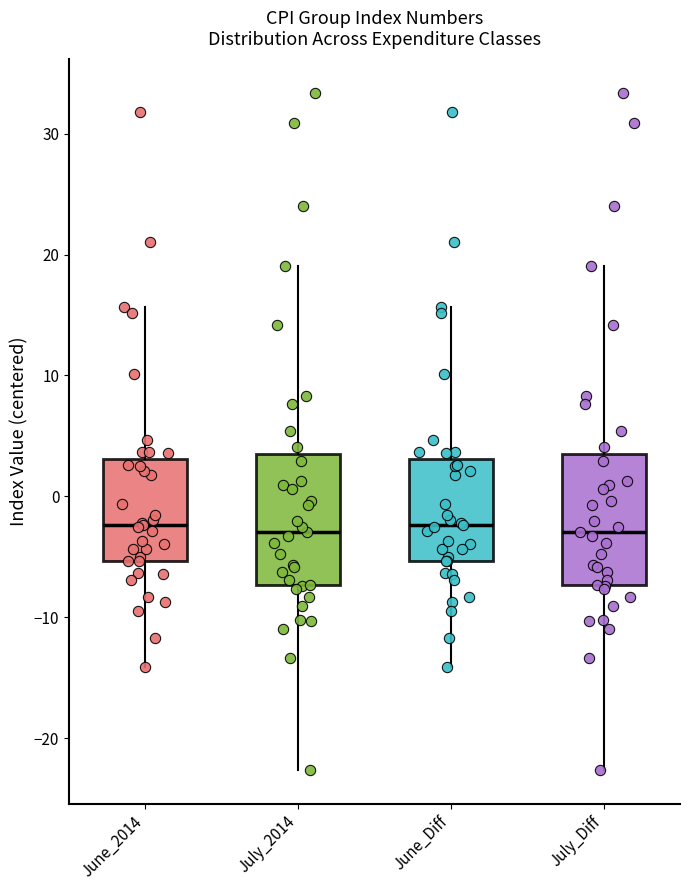

Where is the lower edge of the box for June_2014 on the y-axis? The values are not printed on the chart, so give them approximately, as read against the axis.

-5